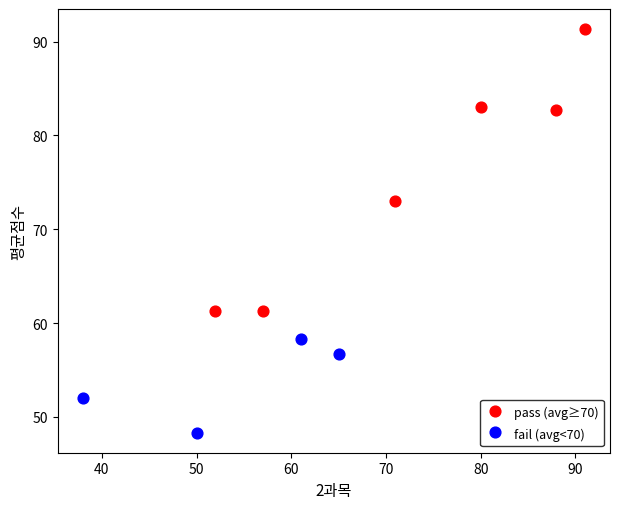

What are all the series names shown in the legend?

pass (avg≥70), fail (avg<70)